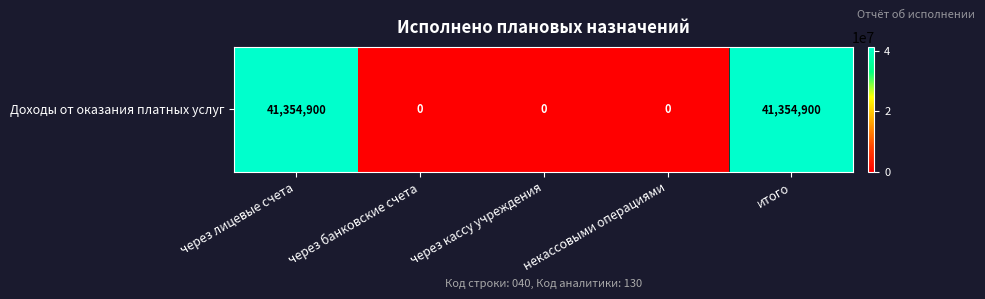

Is it true that the value at через лицевые счета is 67952676?

False